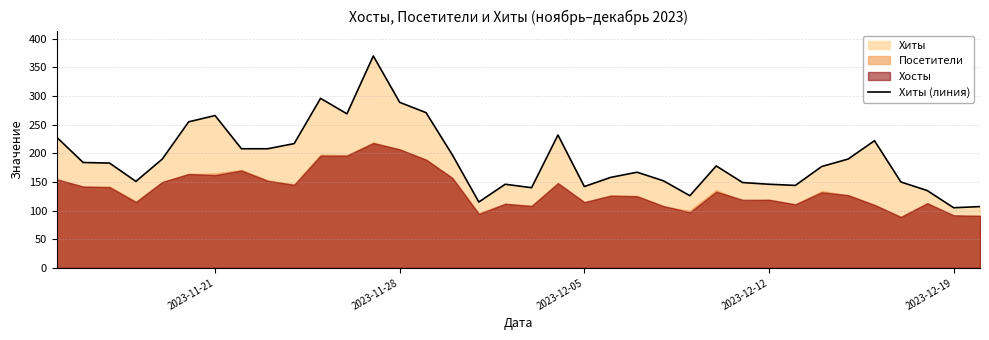

What is the value of the 24th point from the left?

152